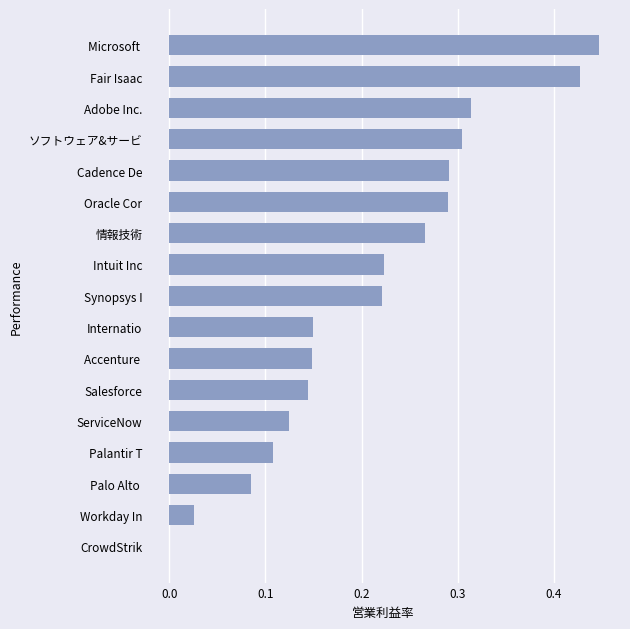

At which category does the chart reach its peak across all series?

Microsoft 